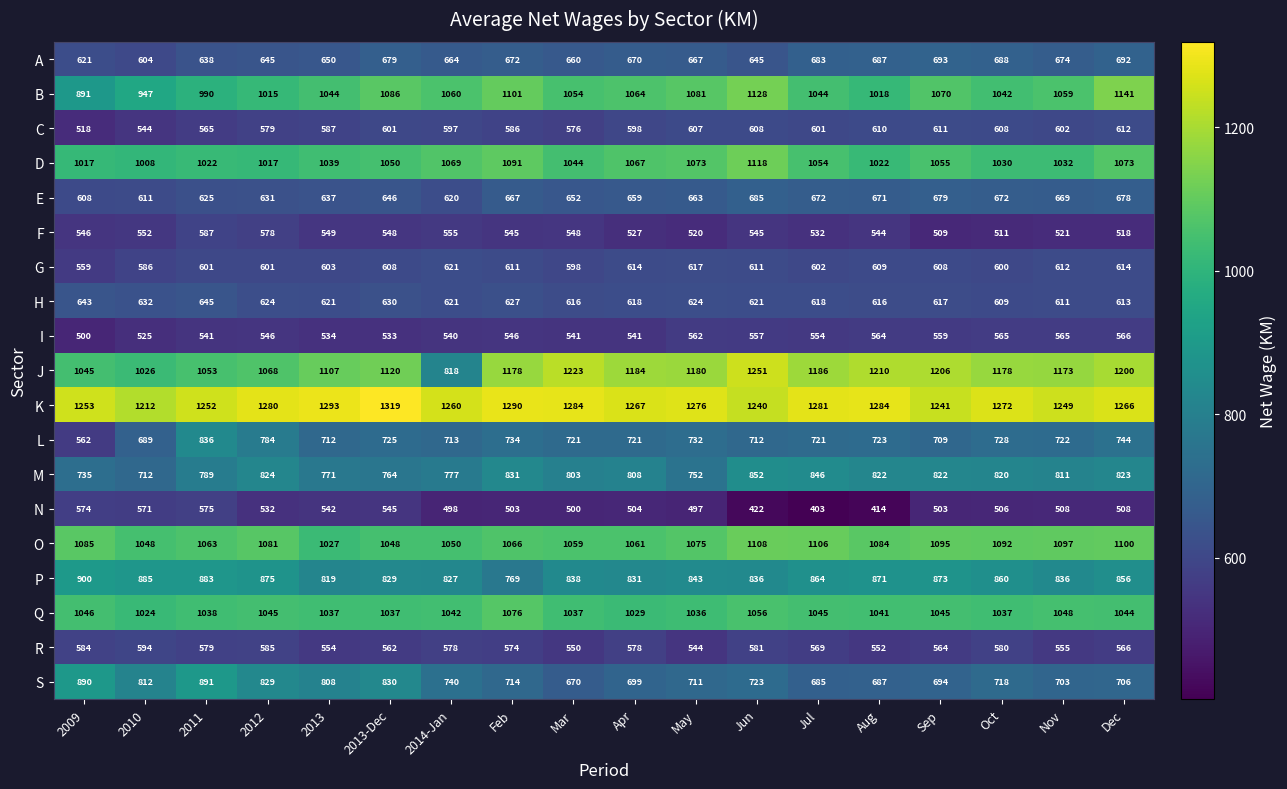

List the series in order of their peak value, highest first.

K, J, B, D, O, Q, P, S, M, L, A, E, H, G, C, R, F, N, I